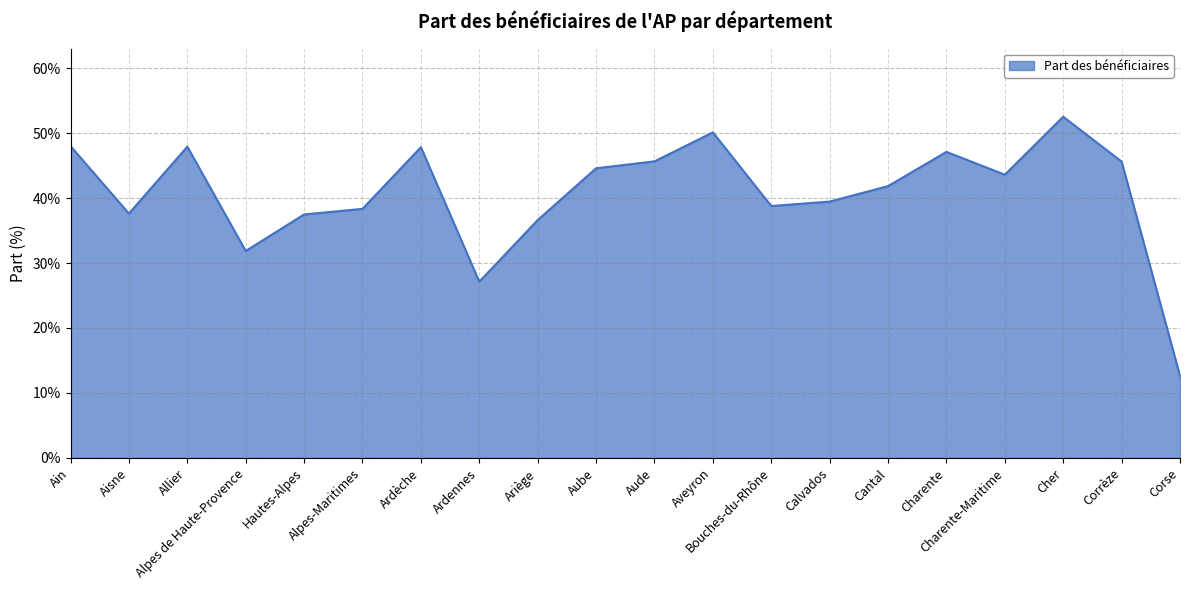

Does the chart have visible grid lines?

Yes